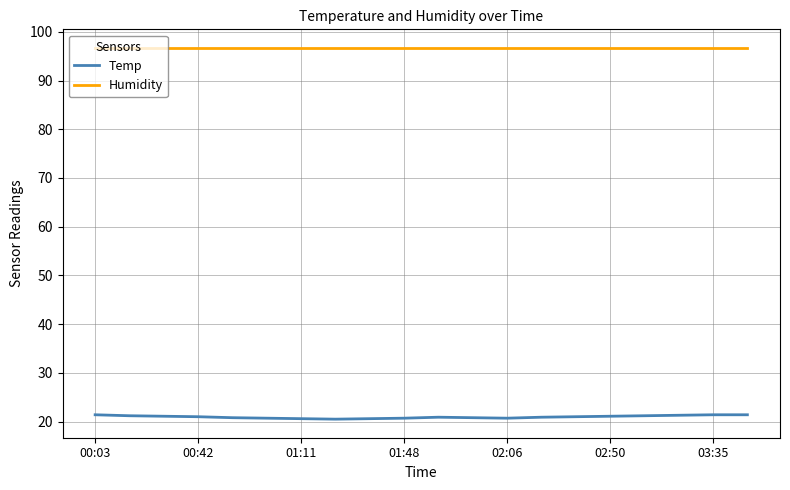

Which series has the largest total across all categories?

Humidity